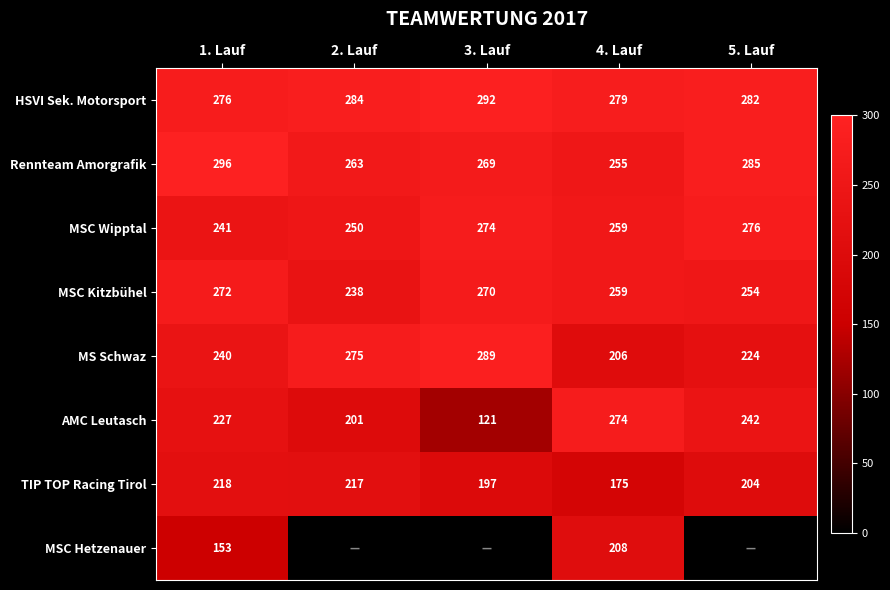

Which has a higher value, 2. Lauf or 3. Lauf?

3. Lauf